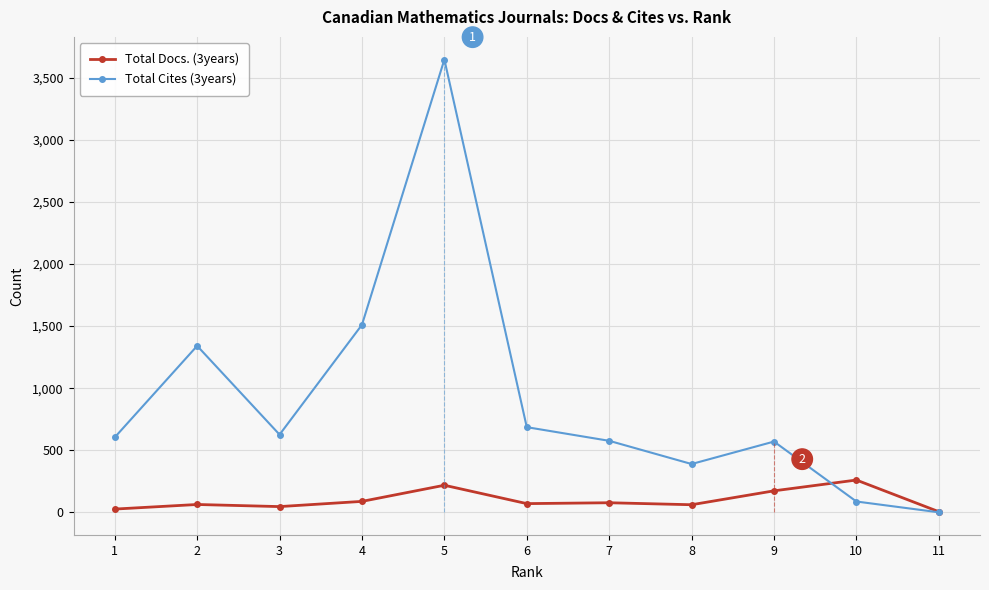

After their last crossing, which series has the higher values: Total Cites (3years) or Total Docs. (3years)?

Total Docs. (3years)